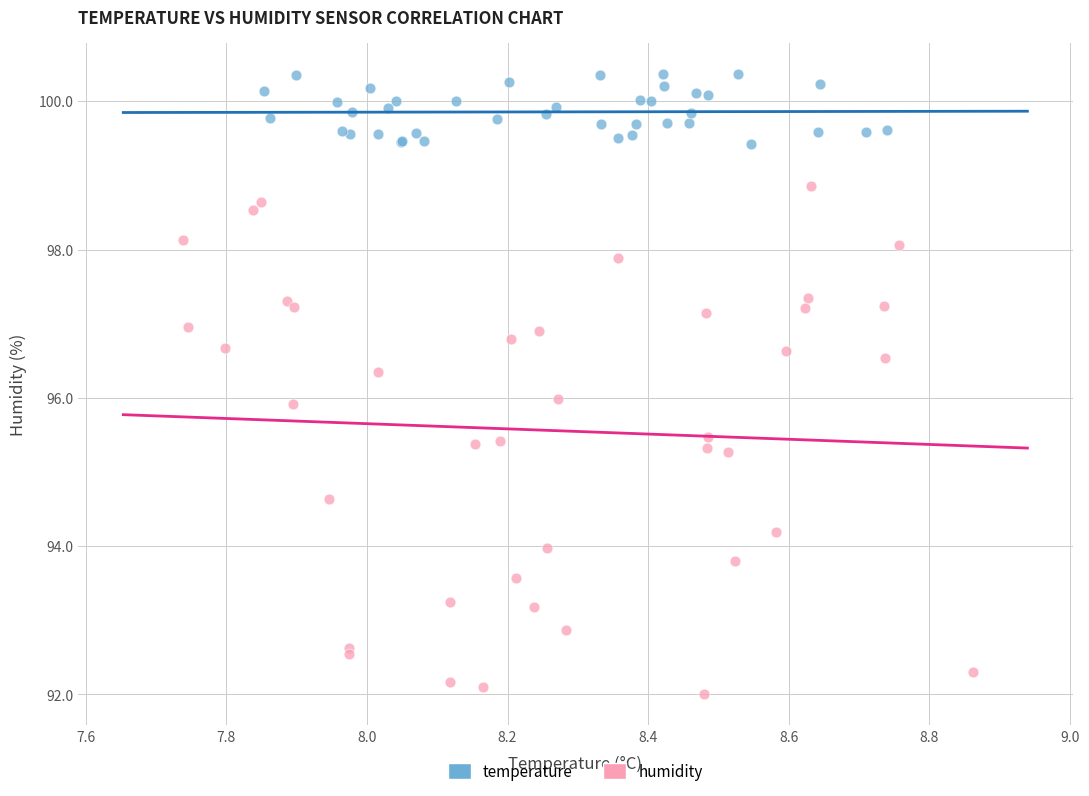

Which series contains the lowest Y value?

humidity